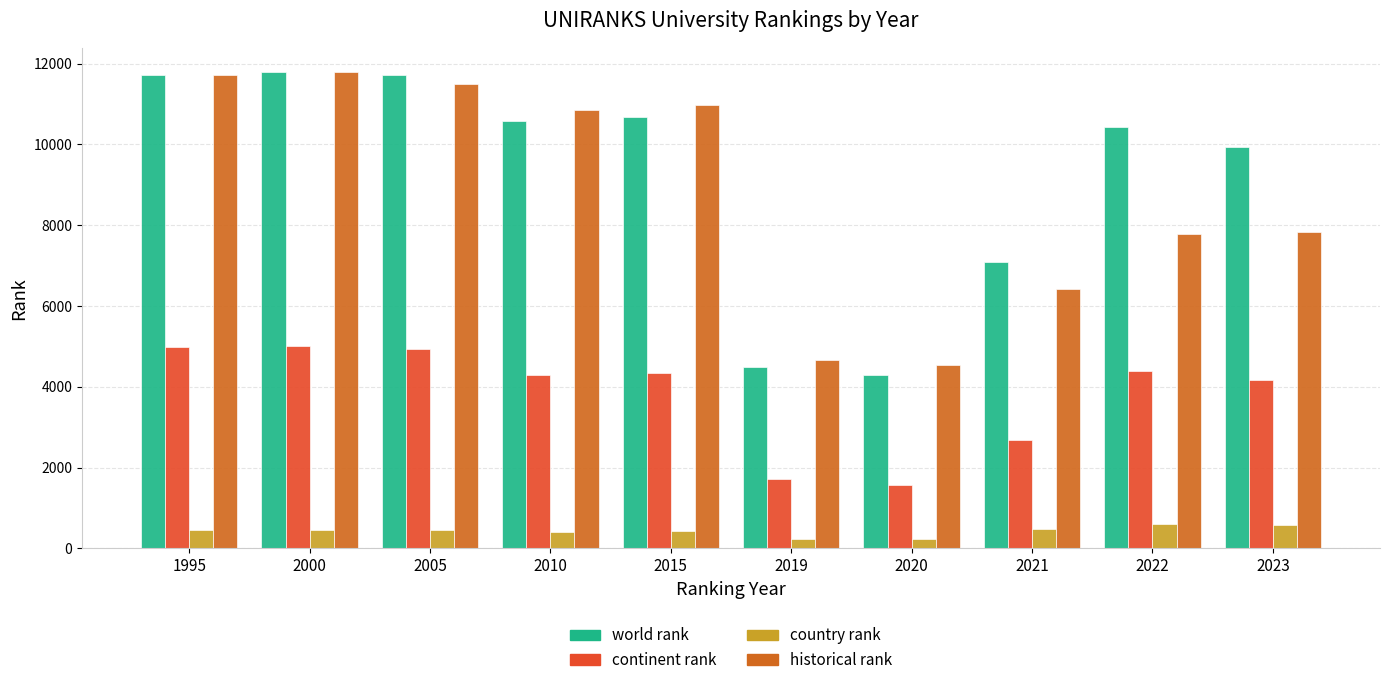

List the series in order of their peak value, lowest first.

country rank, continent rank, world rank, historical rank